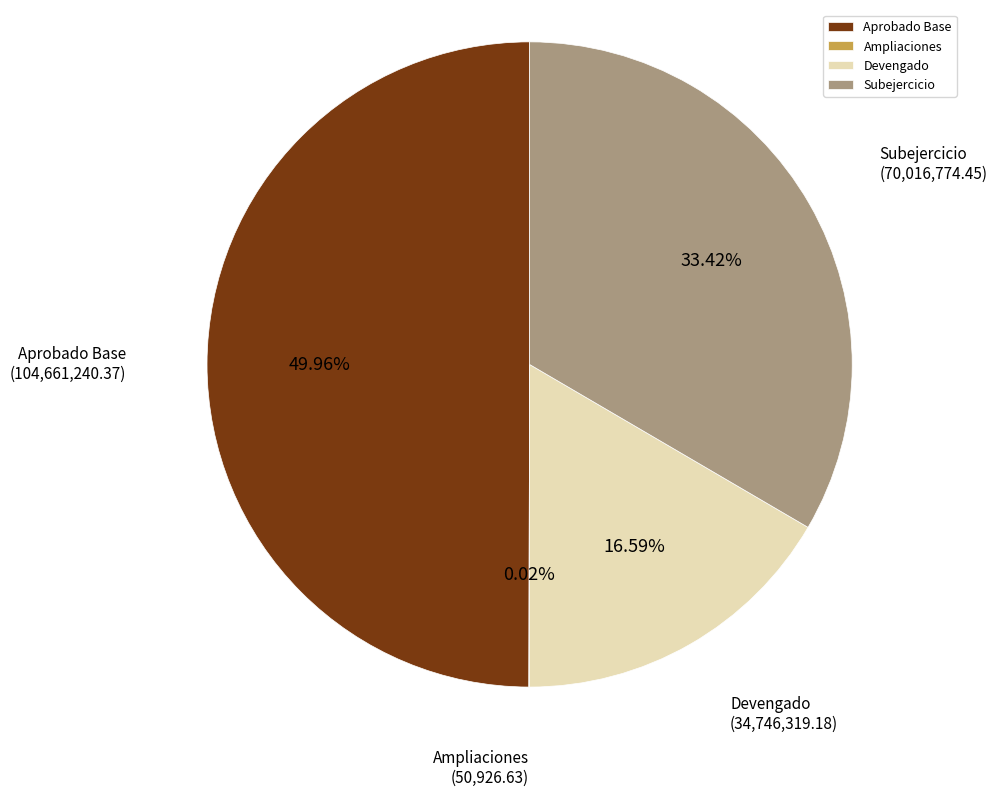

Combined, do Aprobado Base and Subejercicio account for over 50%?

Yes